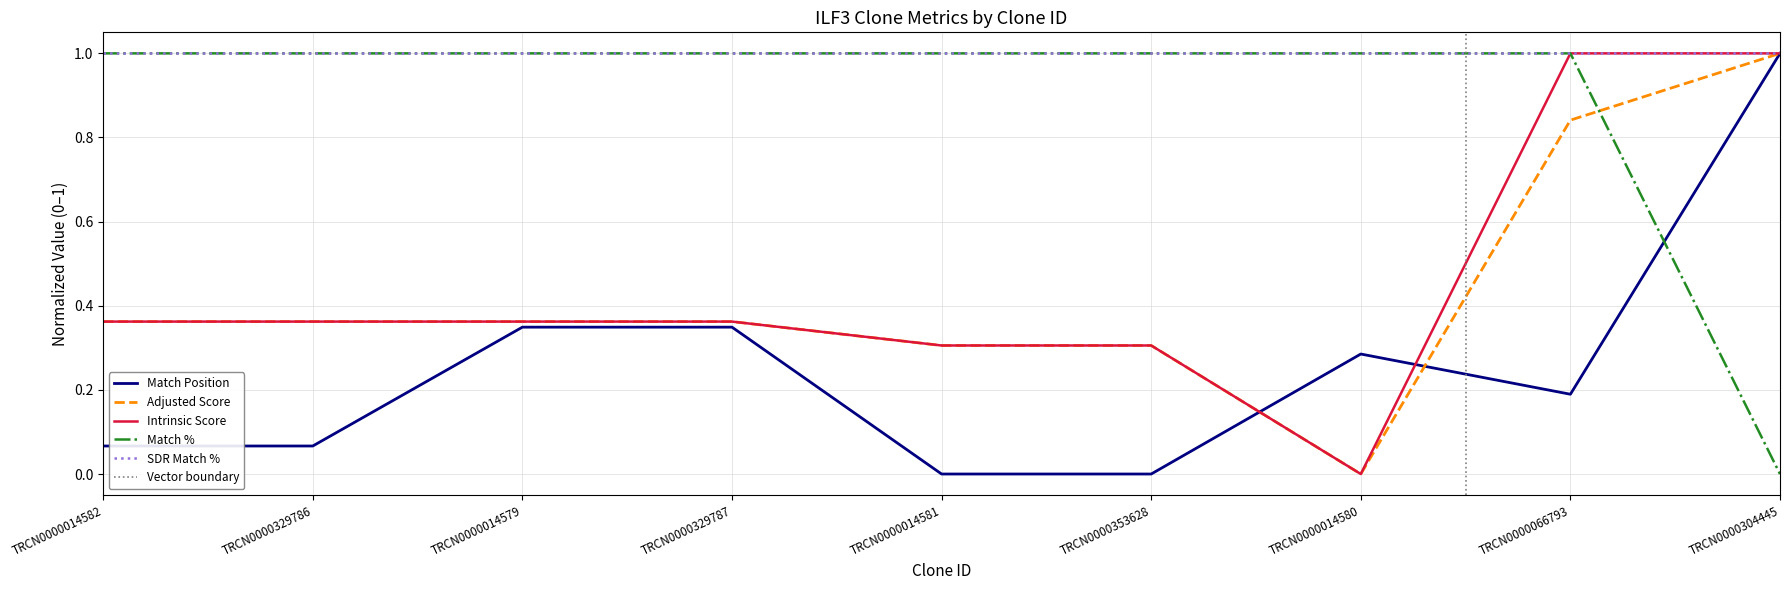

The Match Position series shows 0.1 at TRCN0000329786. True or false?

True